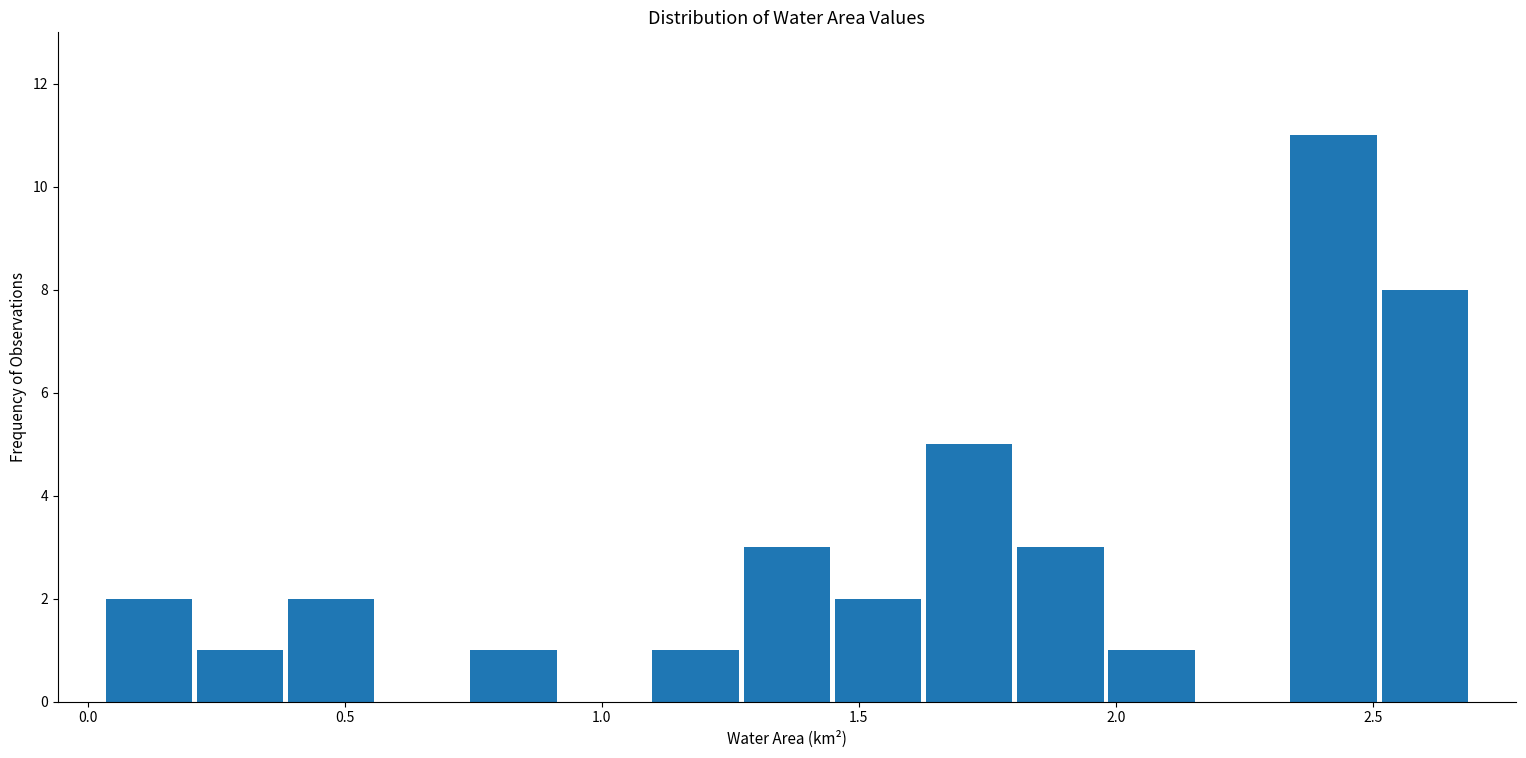

Around what value on the x-axis is the tallest bar? Give the approximate position of its centre, as read against the axis.

2.40